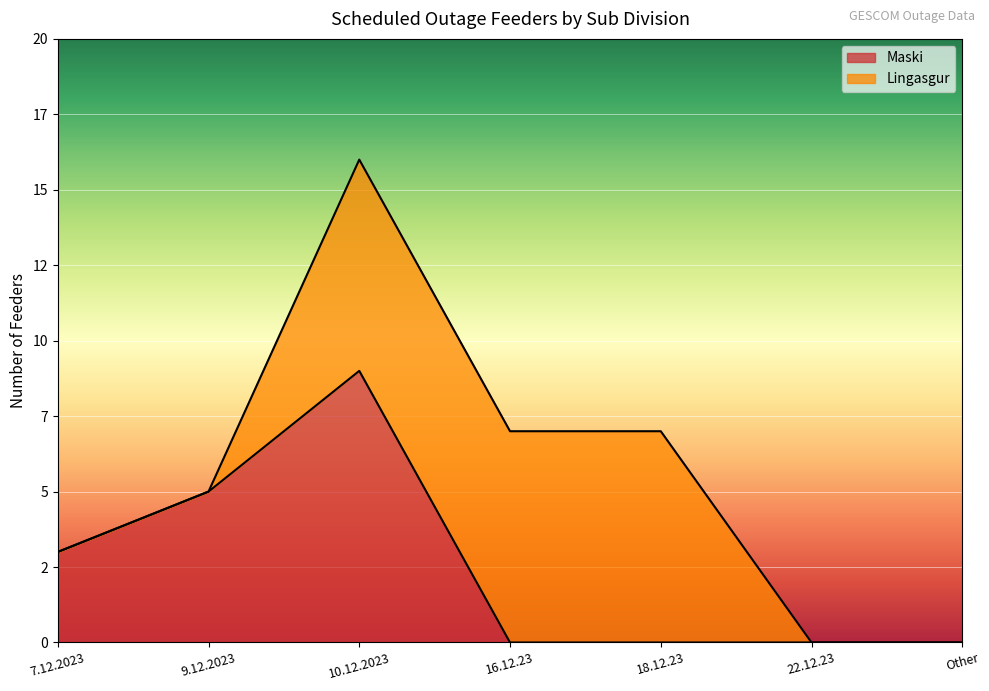

What are all the series names shown in the legend?

Maski, Lingasgur